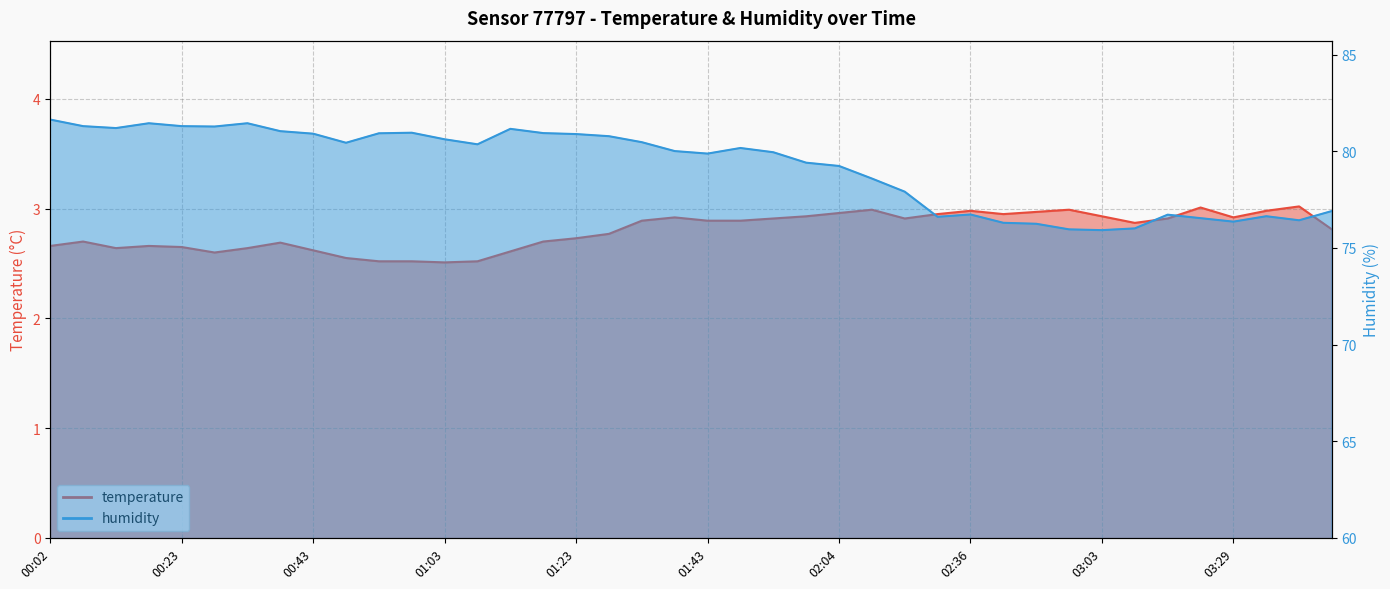

At which category does temperature reach its first local peak?

00:07